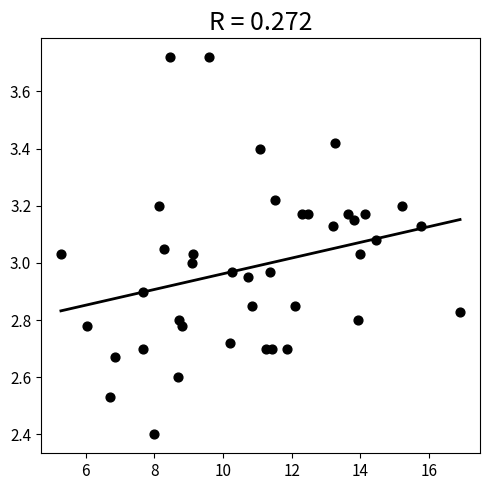

What is the range of Y values (max minus min)?

1.3